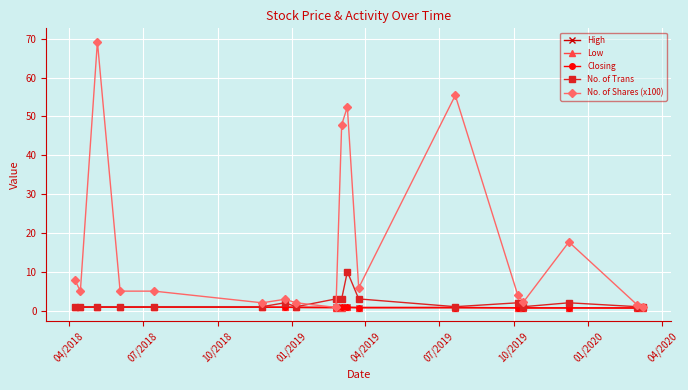

What are all the series names shown in the legend?

High, Low, Closing, No. of Trans, No. of Shares (x100)